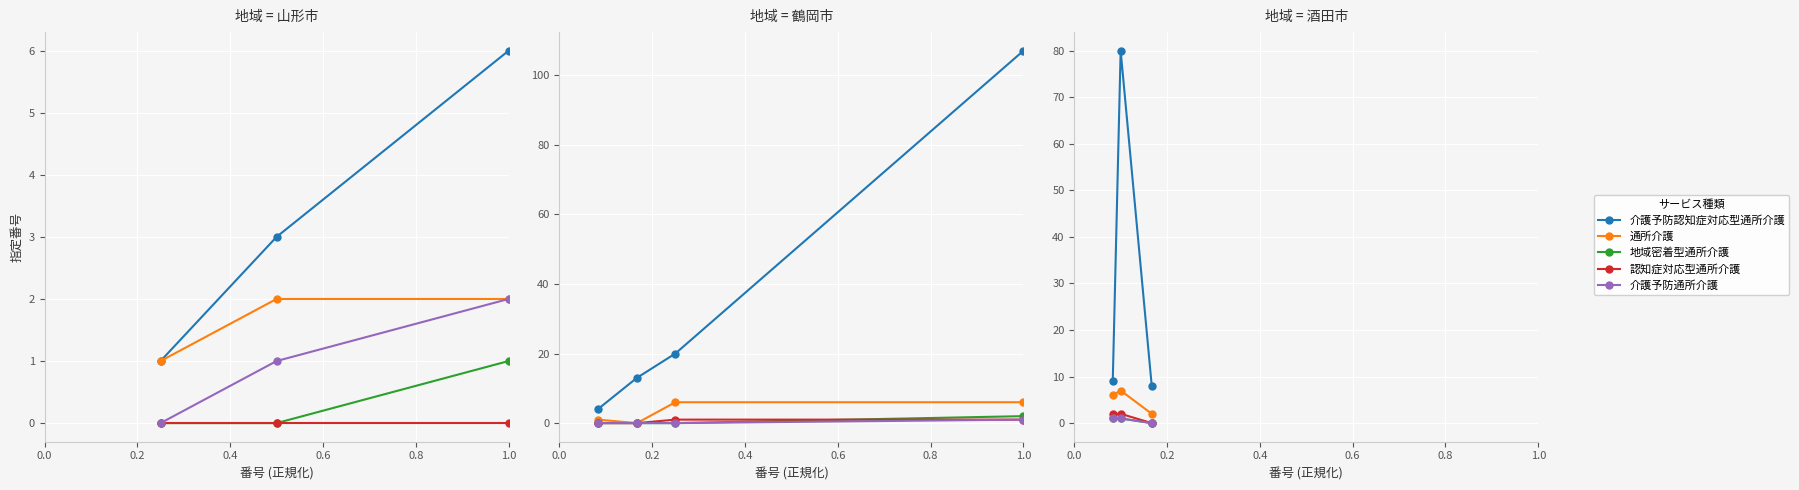

Which series has the widest spread of values?

介護予防認知症対応型通所介護